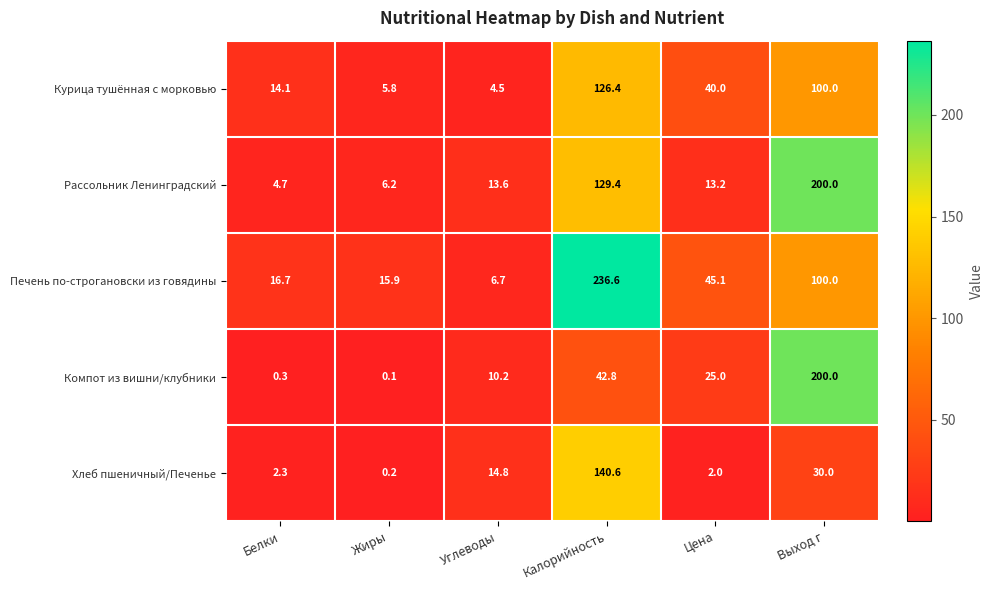

Reading left to right, what are all the values shown in this chart?

Курица тушённая с морковью: 14.1	5.8	4.5	126.4	40.0	100.0
Рассольник Ленинградский: 4.7	6.2	13.6	129.4	13.2	200.0
Печень по-строгановски из говядины: 16.7	15.9	6.7	236.6	45.1	100.0
Компот из вишни/клубники: 0.3	0.1	10.2	42.8	25.0	200.0
Хлеб пшеничный/Печенье: 2.3	0.2	14.8	140.6	2.0	30.0